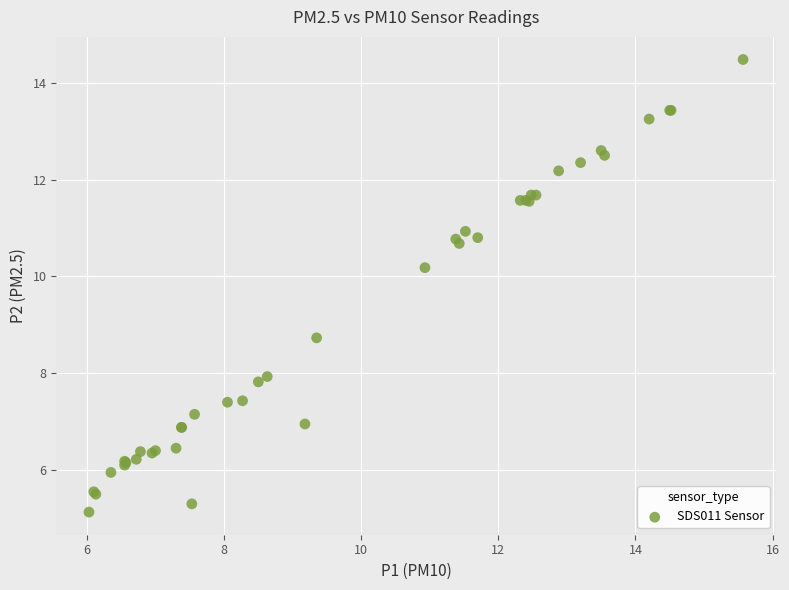

What Y value in the scatter plot is closest to 9?

8.7